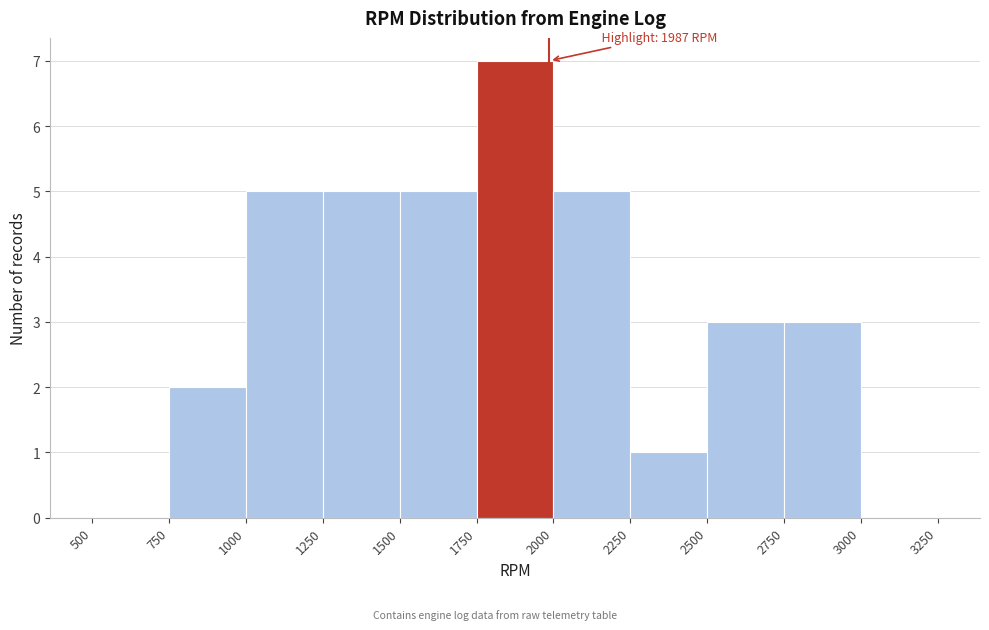

Over which range of the x-axis is the bar tallest?

1750 to 2000